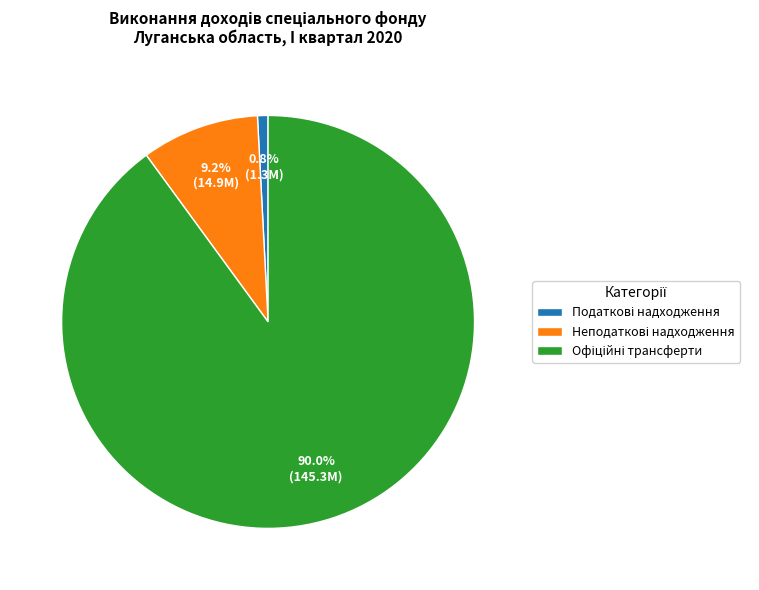

Between Податкові надходження and Неподаткові надходження, which is larger?

Неподаткові надходження